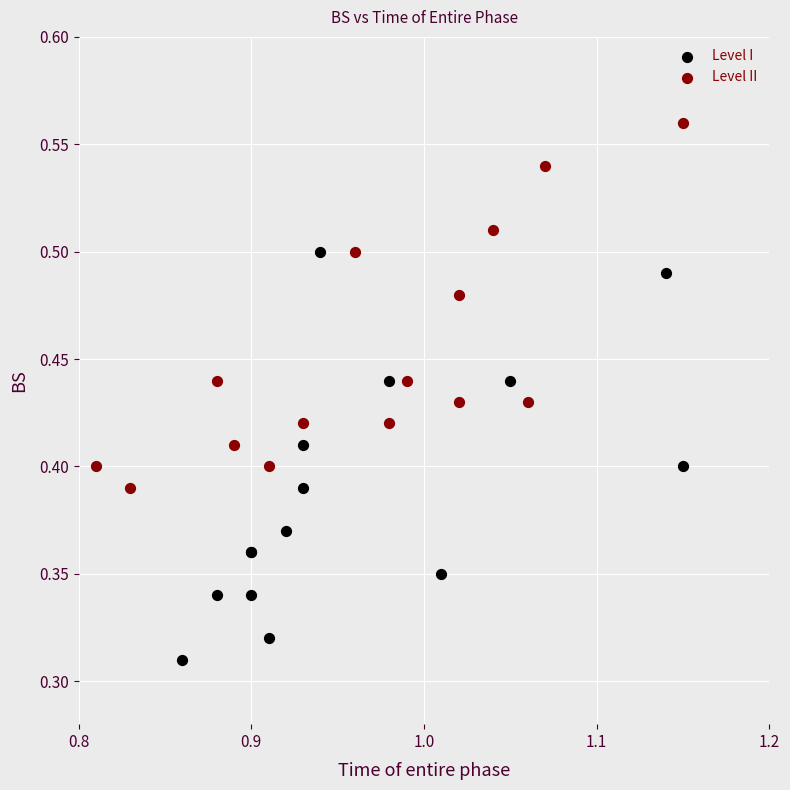

Which series reaches the maximum Y coordinate?

Level II